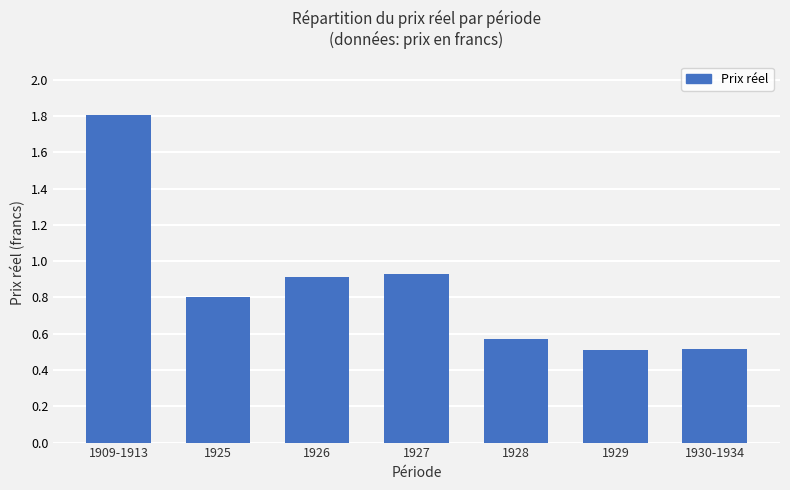

Which has a higher value, 1909-1913 or 1928?

1909-1913